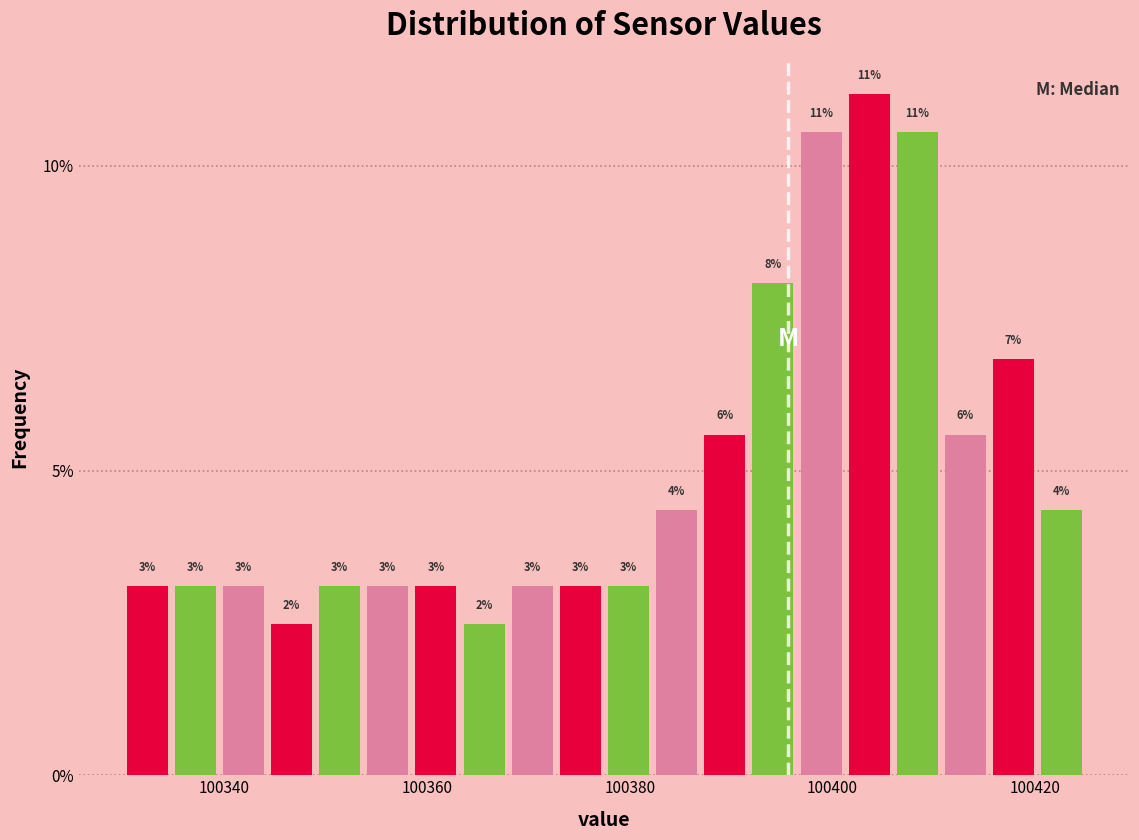

Read against the x-axis, roughly where is the centre of the tallest bar?

100404